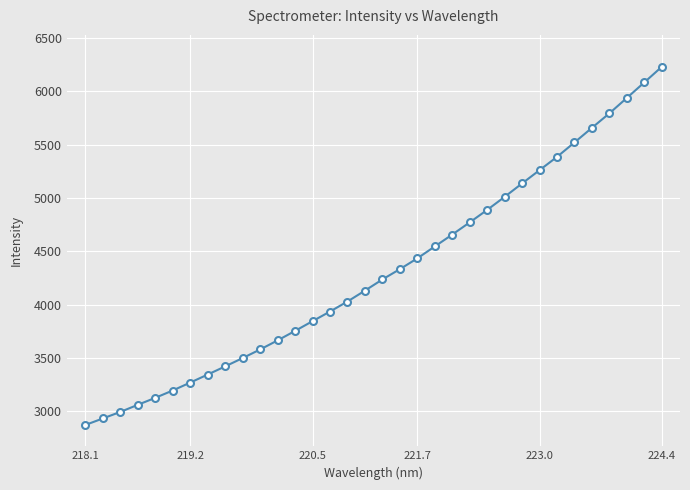

What is the greatest value displayed?

6231.1